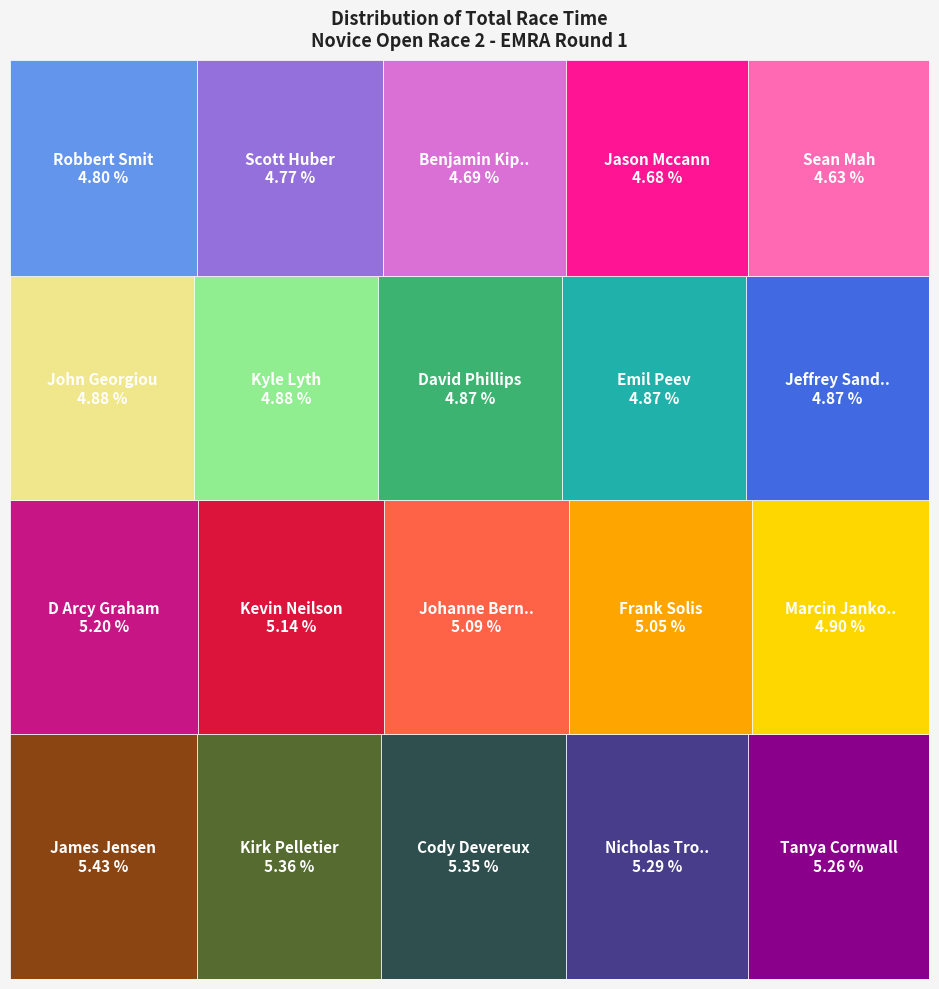

Rank the categories by value from lowest to highest.

Sean Mah, Jason Mccann, Benjamin Kipper, Scott Huber, Robbert Smit, Jeffrey Sanderson, Emil Peev, David Phillips, Kyle Lyth, John Georgiou, Marcin Jankowski, Frank Solis, Johanne Bernier, Kevin Neilson, D Arcy Graham, Tanya Cornwall, Nicholas Trofimuk, Cody Devereux, Kirk Pelletier, James Jensen